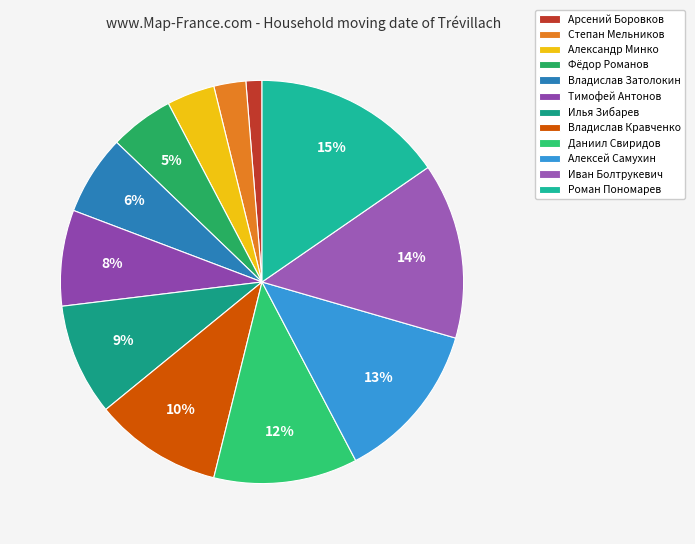

To the nearest percent, what is the difference between the largest and smallest slice percentages?

14%